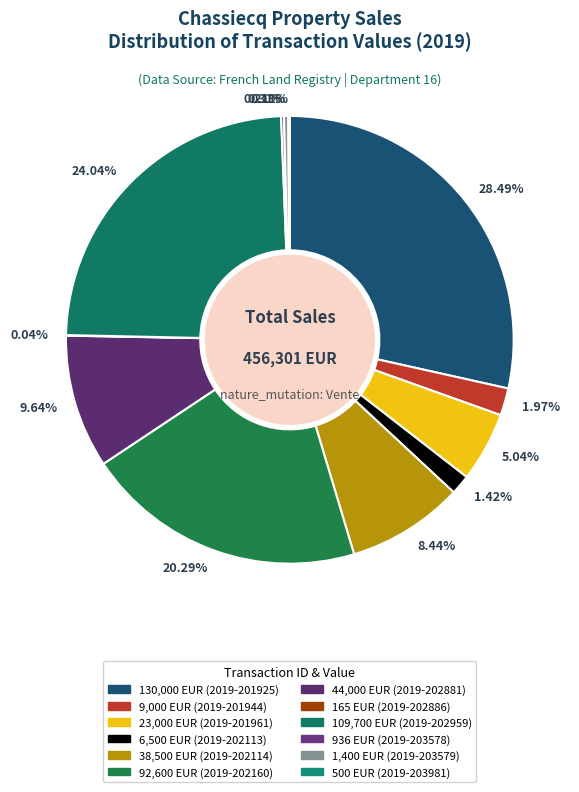

Between 20.29% and 1.42%, which is larger?

20.29%